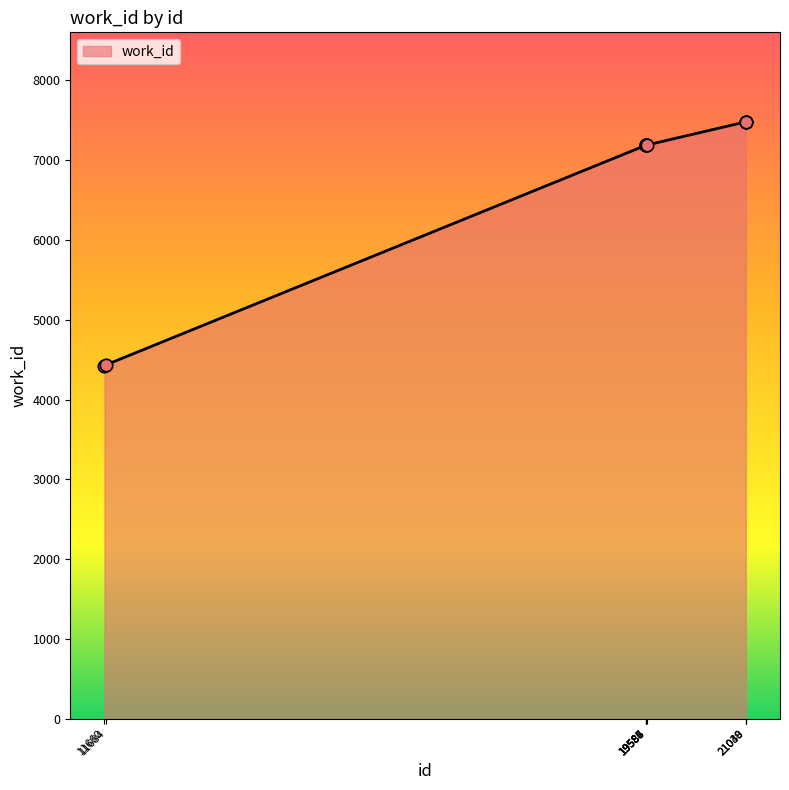

What is the ratio of the value at 21038 to the value at 19584?

1.0